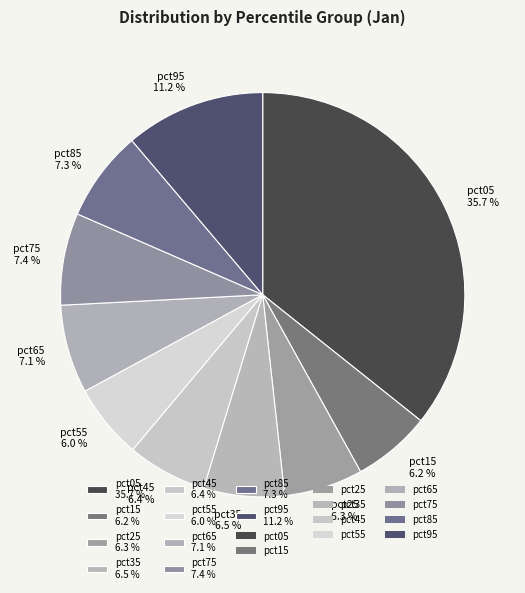

Combined, what portion of the pie is pct35 and pct15?

12.7%